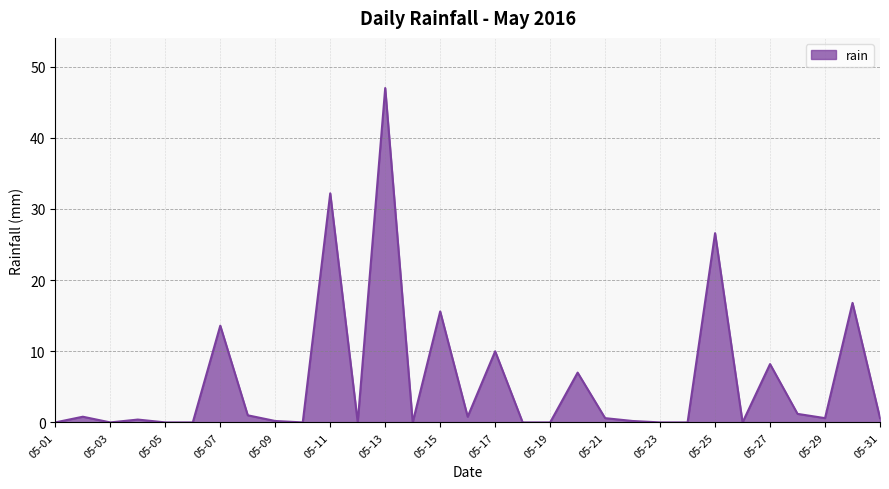

Does the chart display data point markers on the line(s)?

No